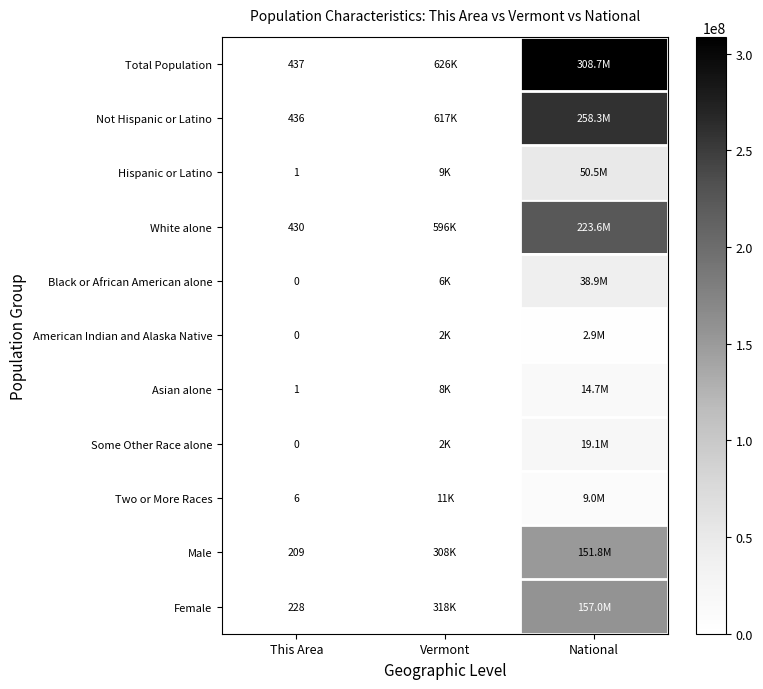

The Total Population series shows 437 at This Area. True or false?

True